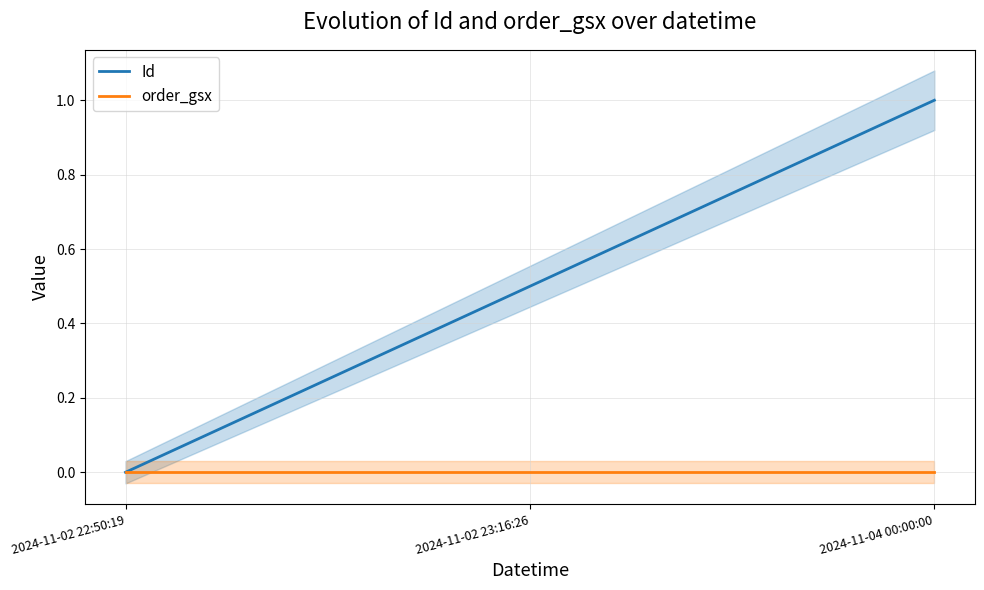

What is the value of the Id point at the 3rd from the left?

1.0